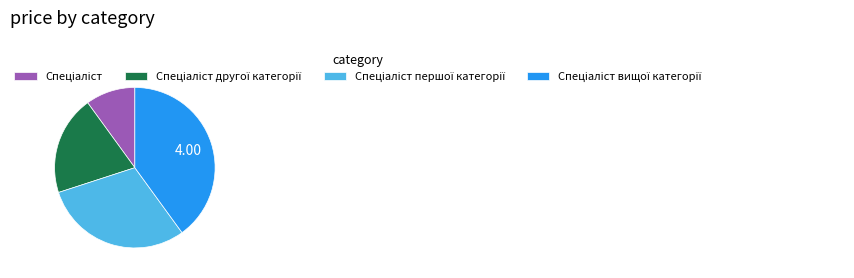

Is there a majority slice in this chart?

No